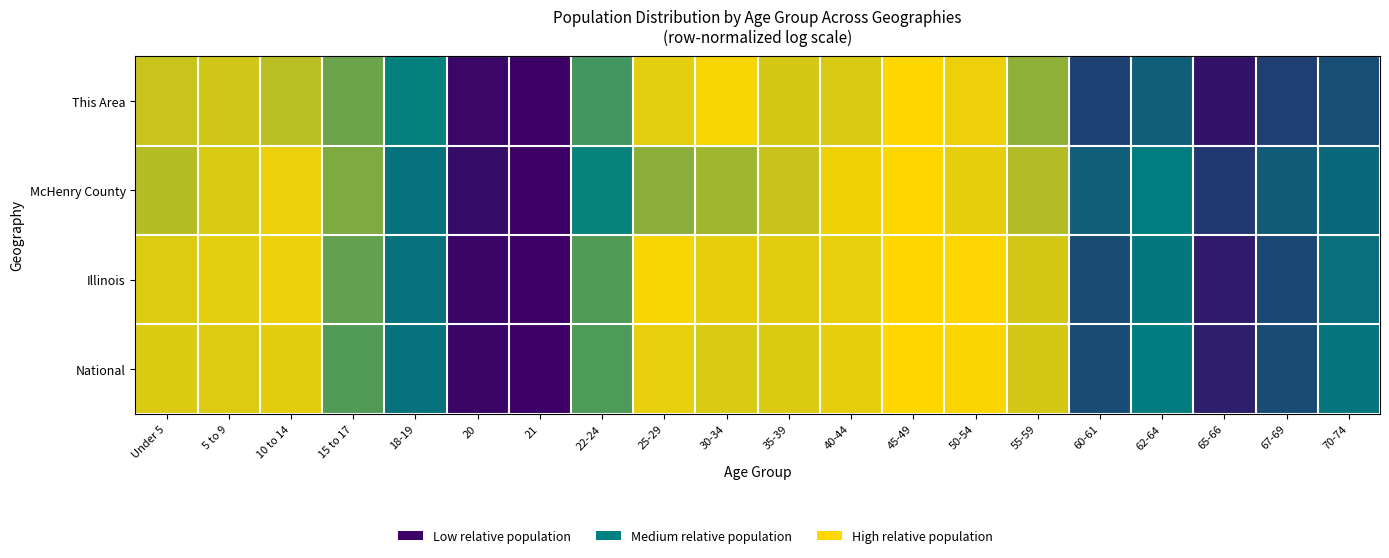

Between 62-64 and 30-34, which is larger?

30-34